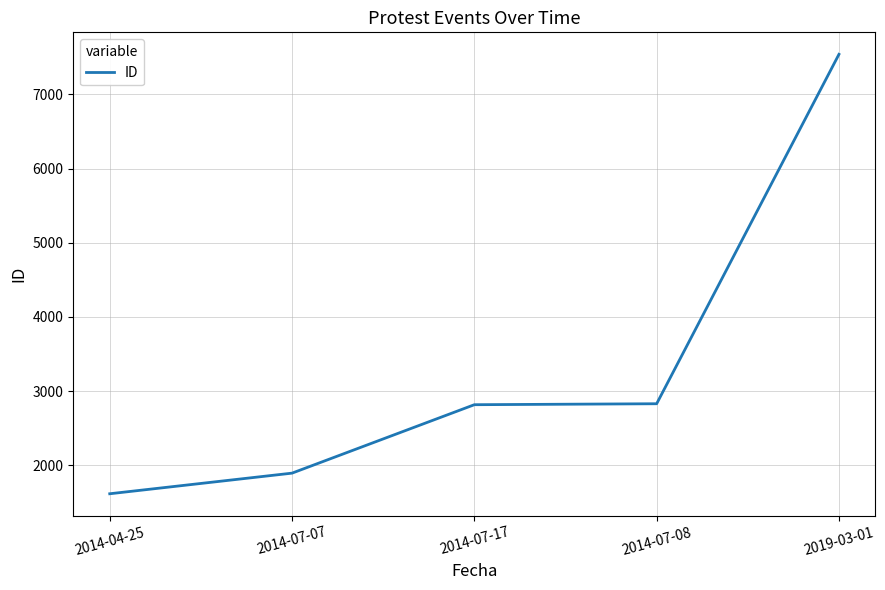

True or false: the data has more than 2 interior local peaks.

False